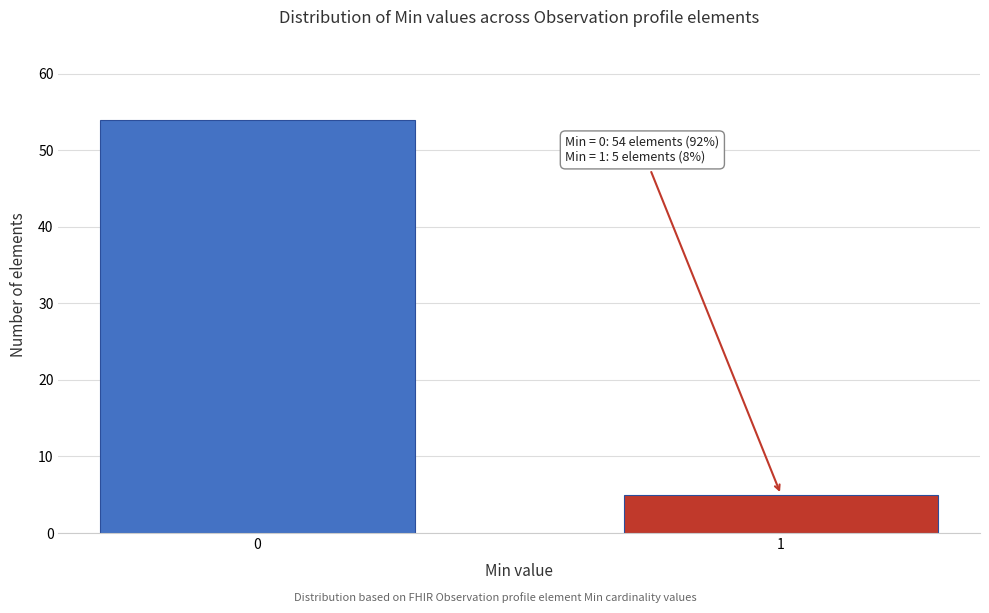

Reading right to left, what are all the values shown in this chart?

5	54